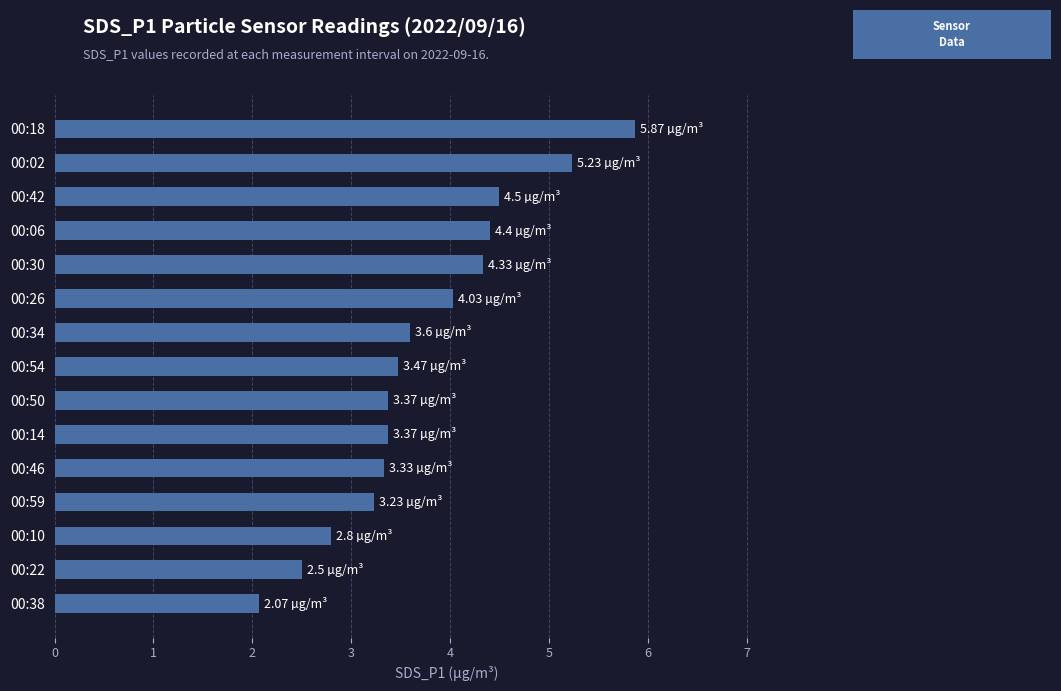

What is the difference between the maximum and minimum values?

3.8